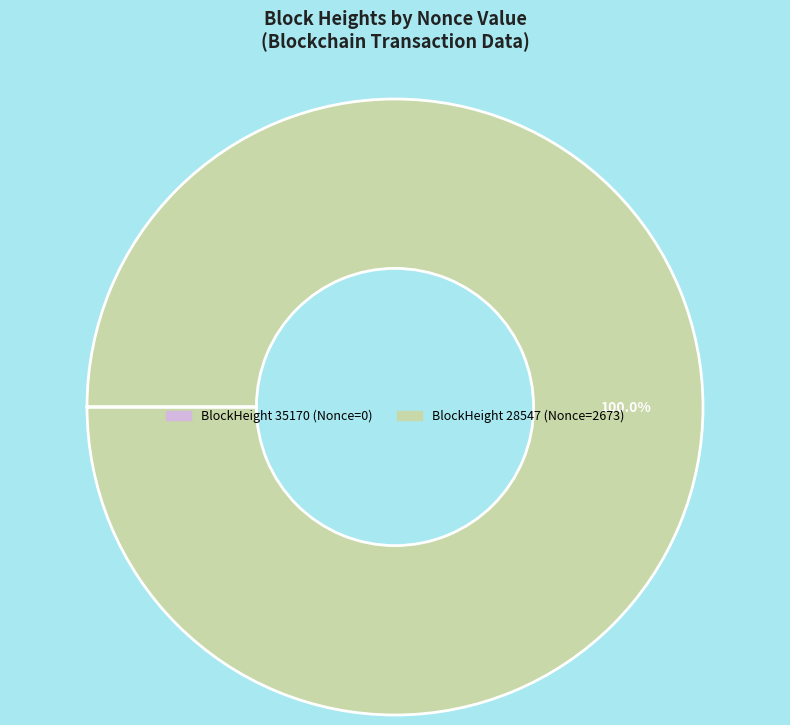

Does any single category account for the majority?

Yes